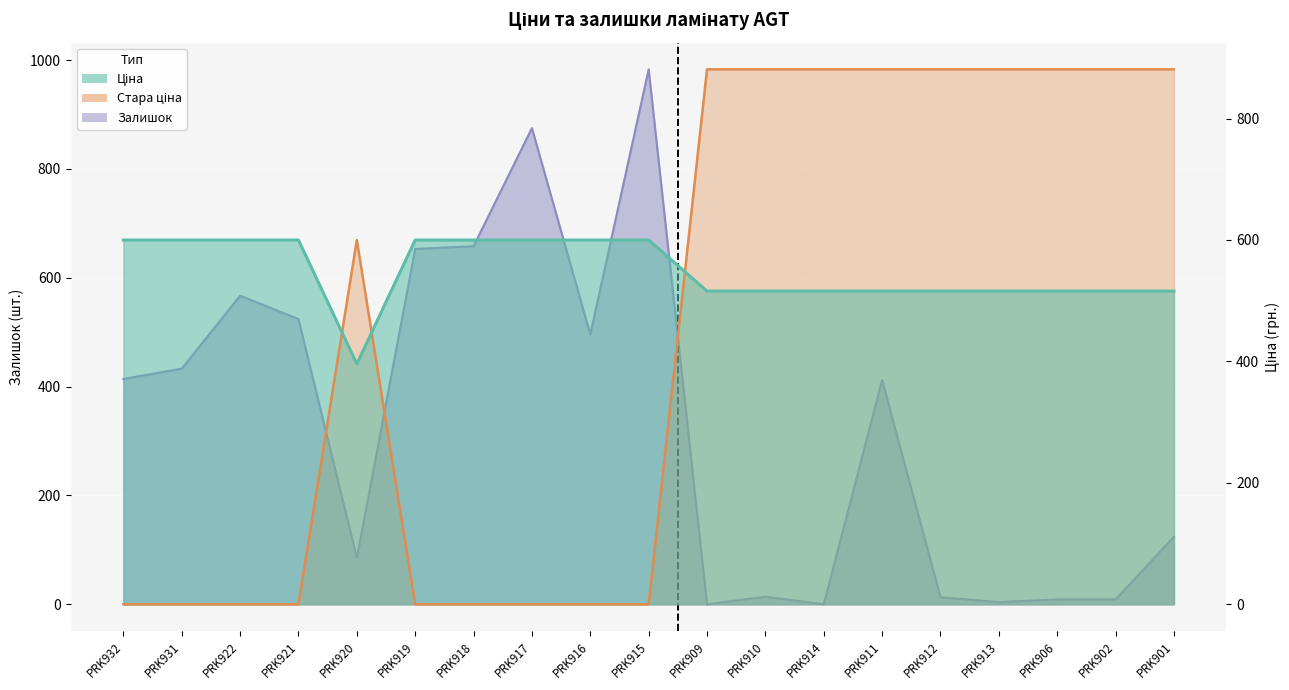

What is the value of the Стара ціна point at the 18th from the left?

881.1